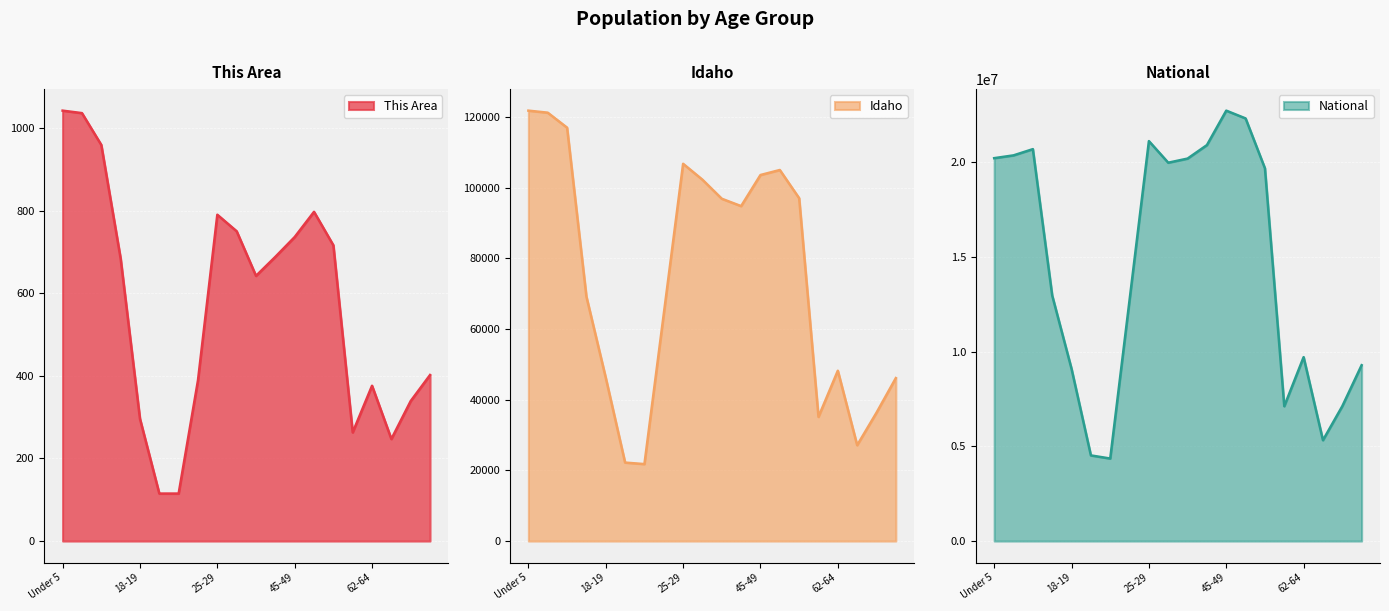

Where is the first local maximum for This Area?

25-29